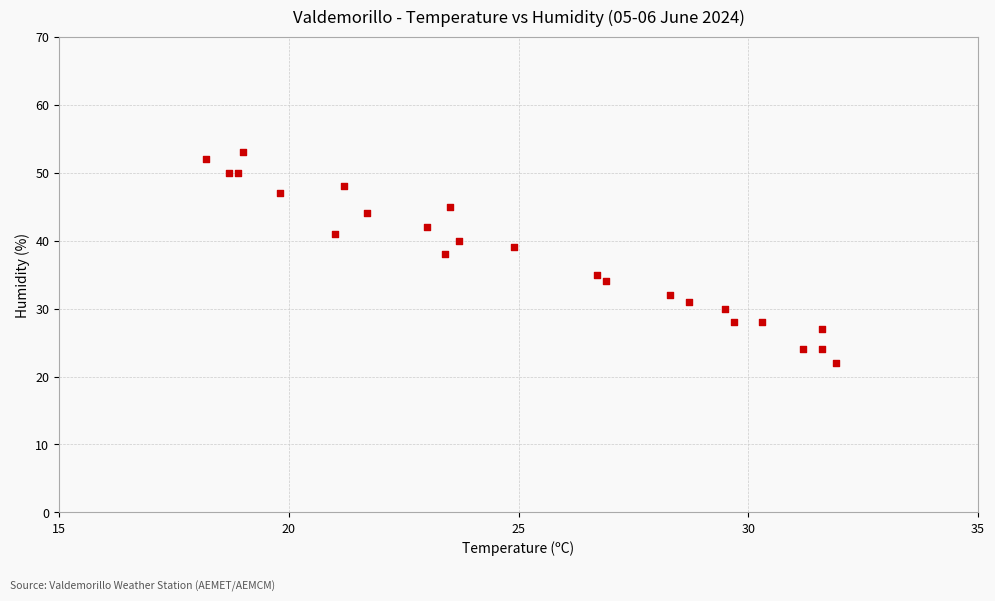

What Y value in the scatter plot is closest to 37?

38